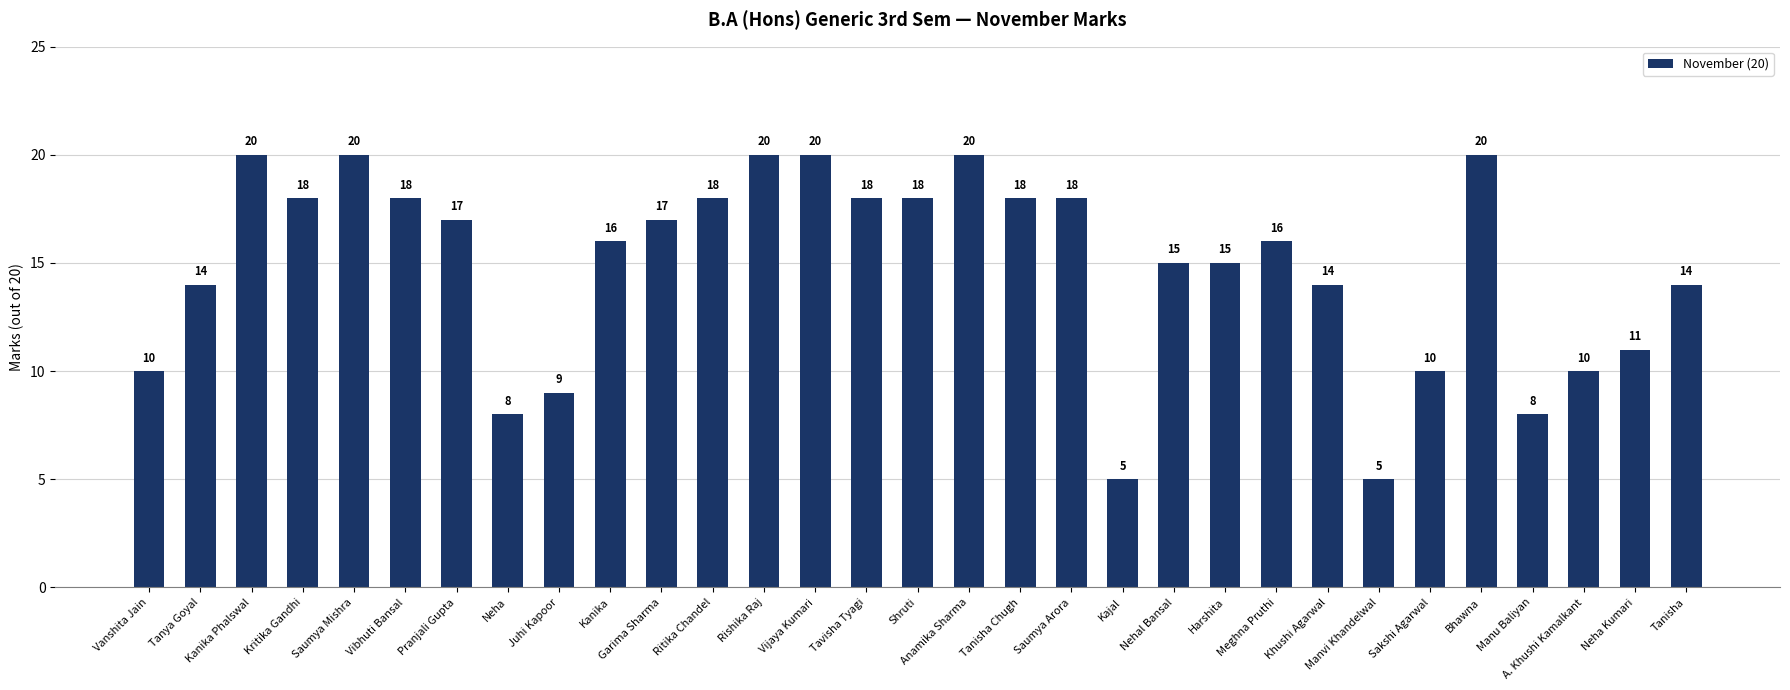

What is the smallest value displayed?

5